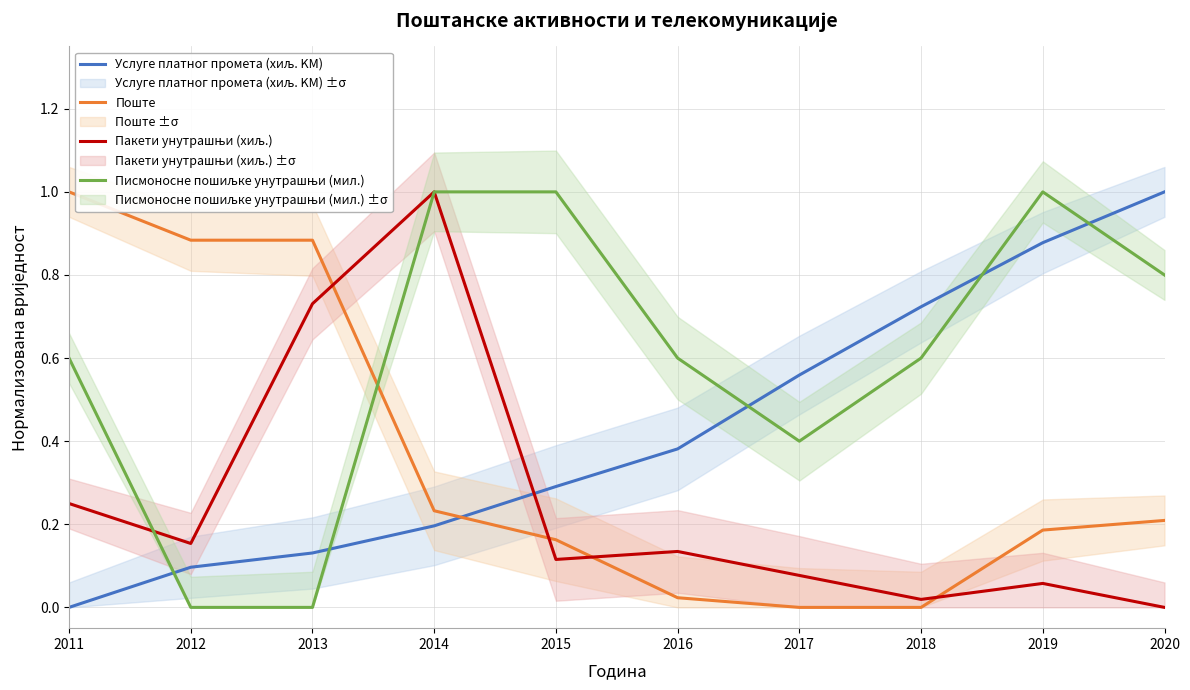

Rank the series by their maximum value, from highest to lowest.

Услуге платног промета (хиљ. KM), Поште, Пакети унутрашњи (хиљ.), Писмоносне пошиљке унутрашњи (мил.)